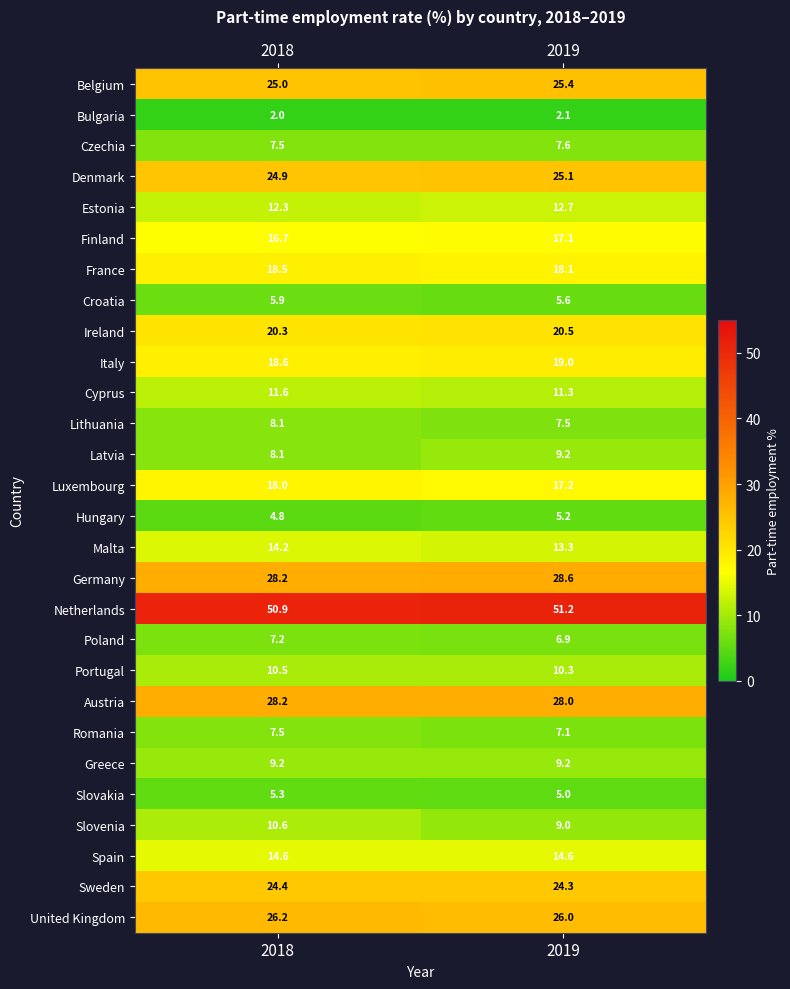

Which label corresponds to the smallest value in the chart?

2018